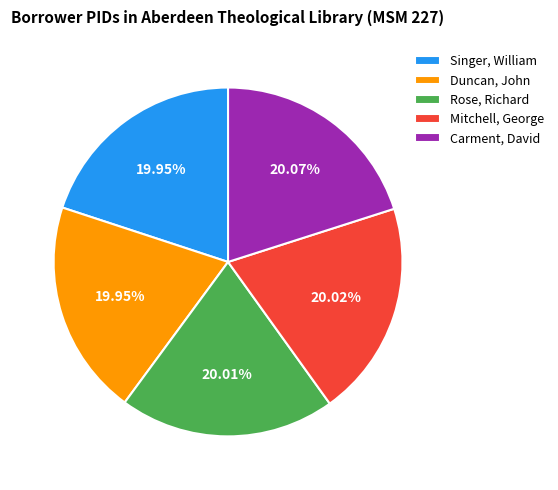

How many slices are in this pie chart?

5